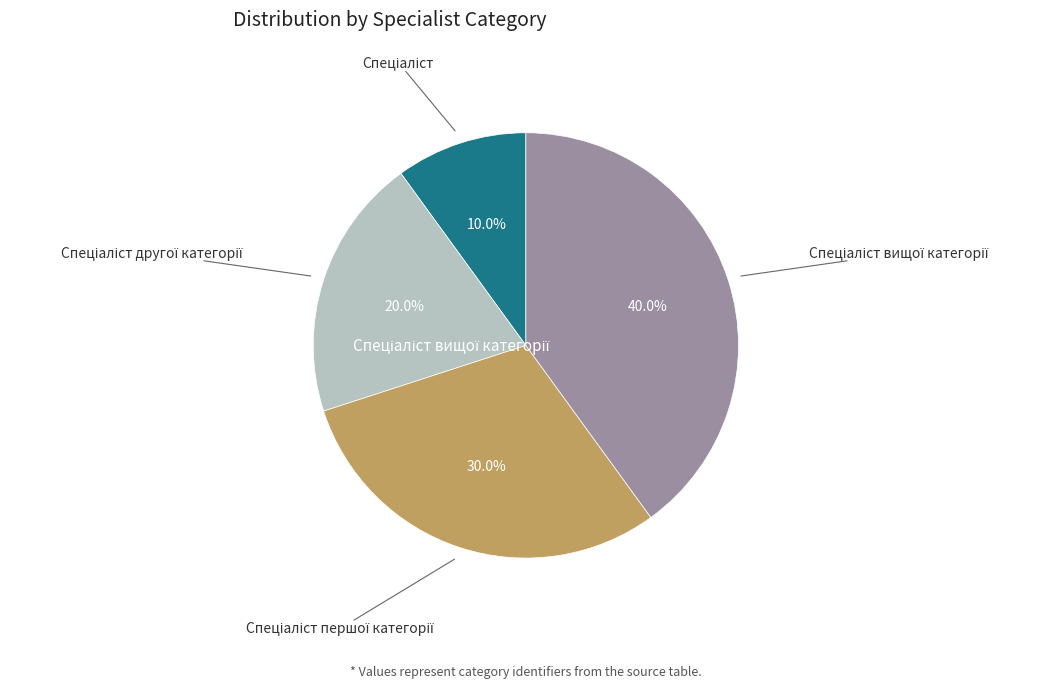

Is there any slice that represents more than half of the pie?

No